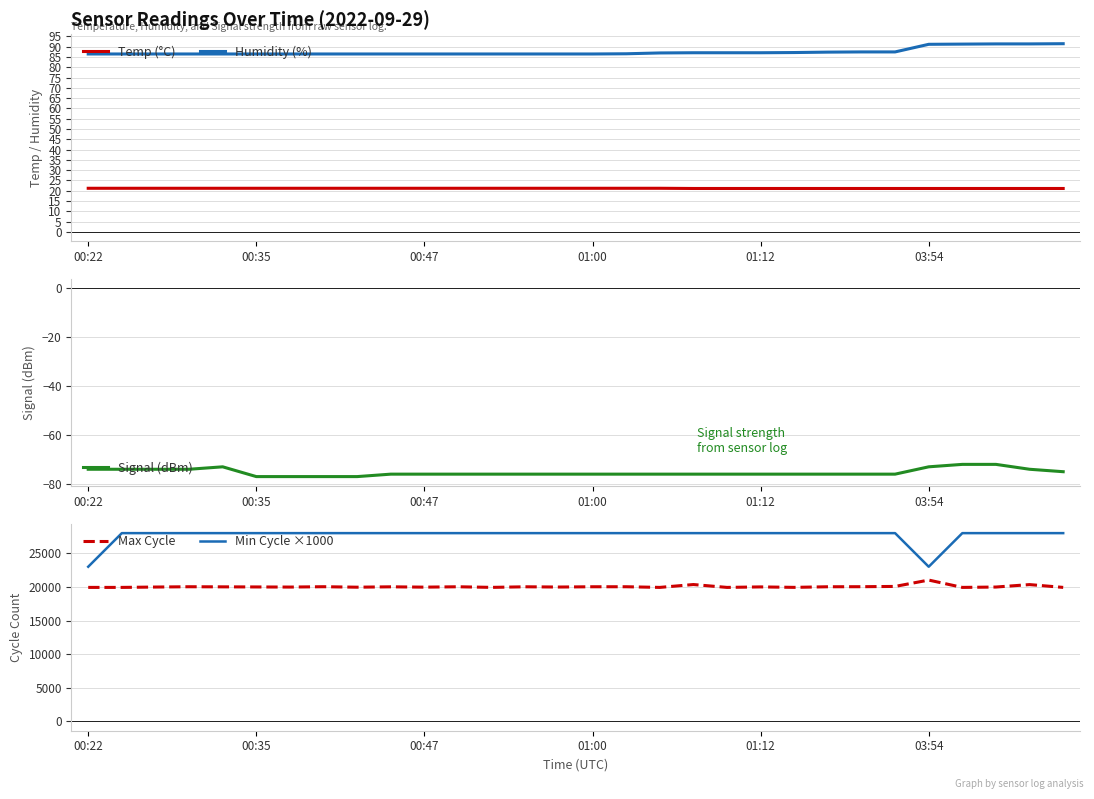

What is the total value across all series at 18?

48383.2